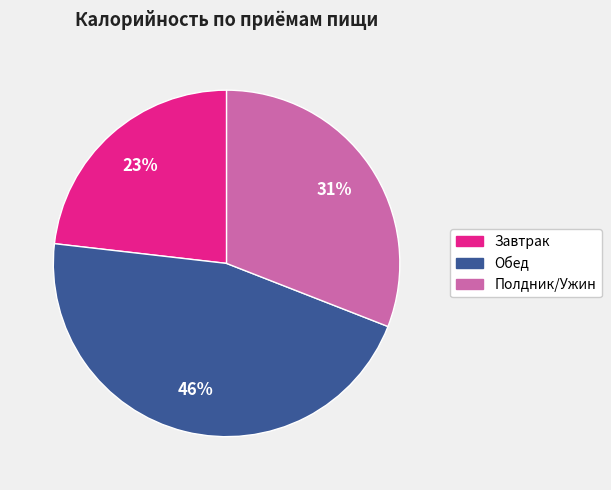

Is there a majority slice in this chart?

No